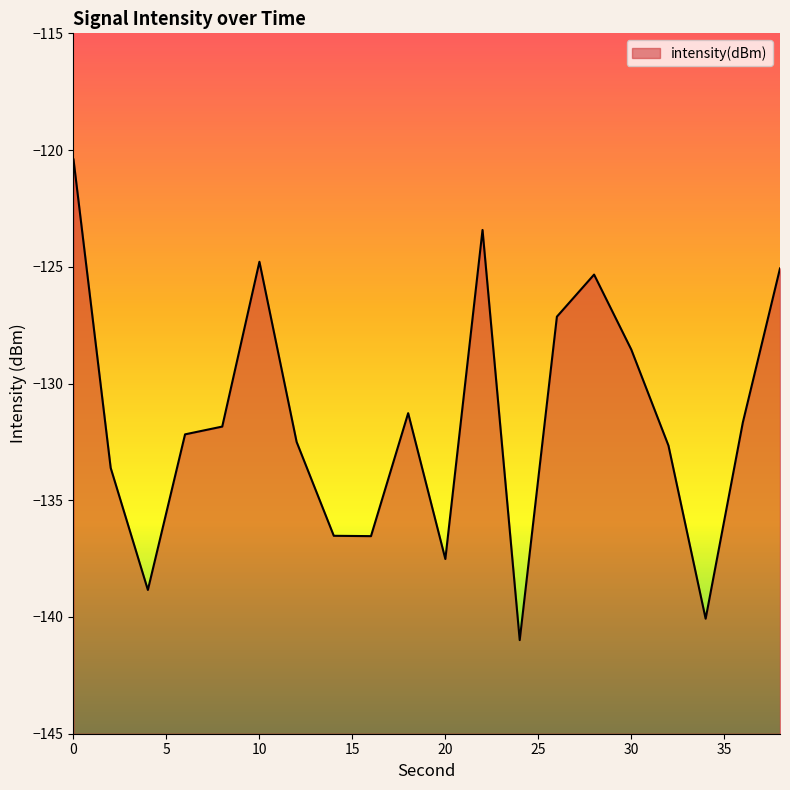

List the labels in order of value, smallest first.

24, 34, 4, 20, 16, 14, 2, 32, 12, 6, 8, 36, 18, 30, 26, 28, 38, 10, 22, 0